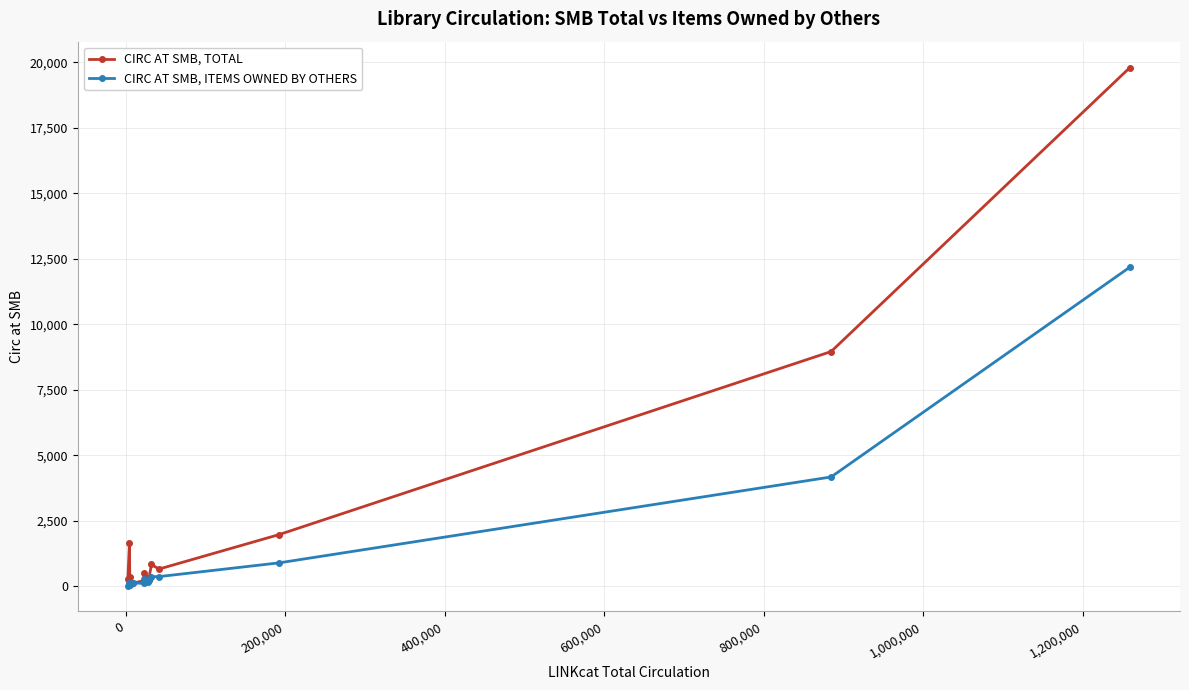

Which series has the largest total across all categories?

CIRC AT SMB, TOTAL